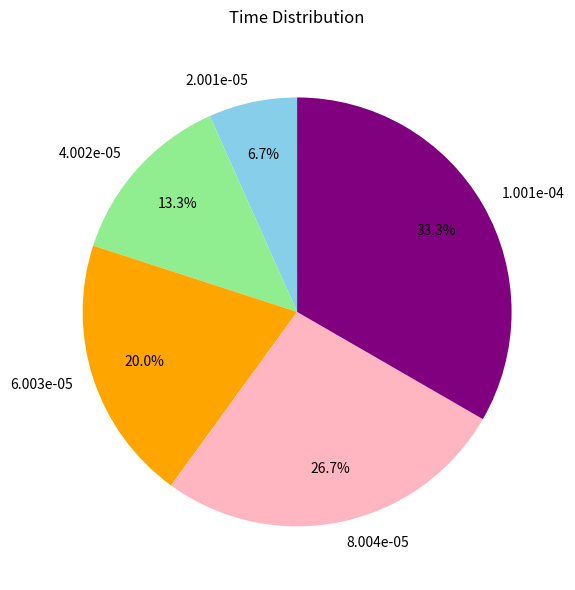

How much of the chart is everything except 2.001e-05?

93.3%